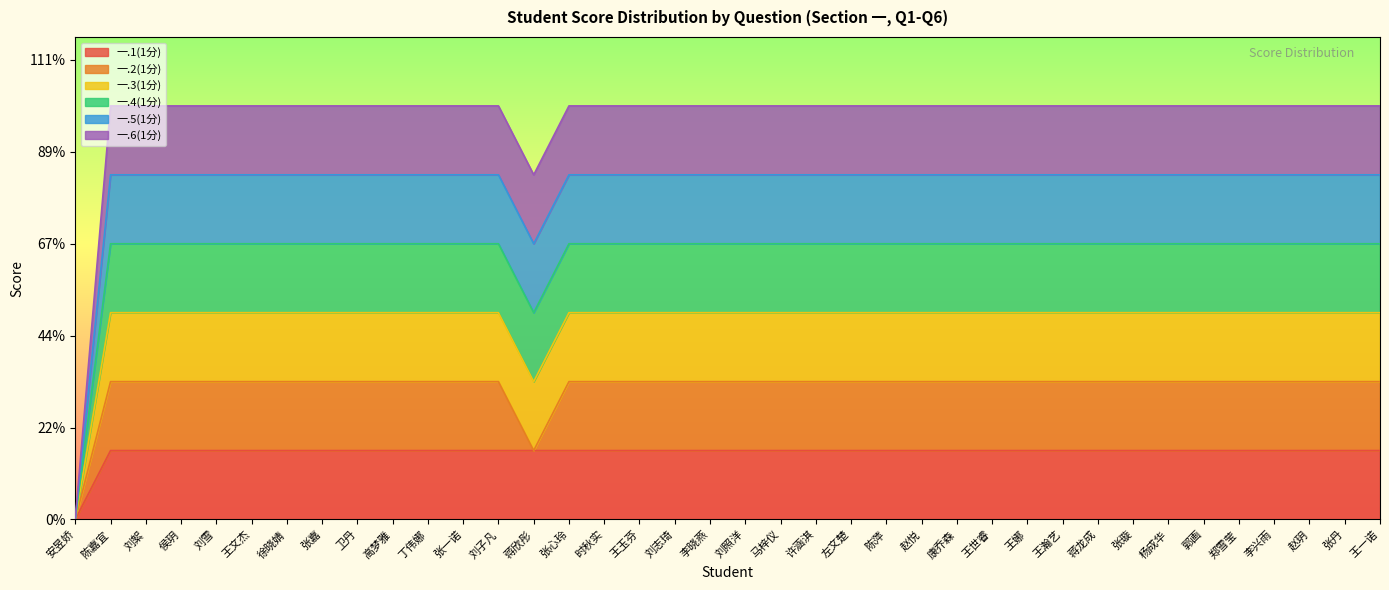

Which series changed the most between 王文杰 and 高梦雅?

一.1(1分)